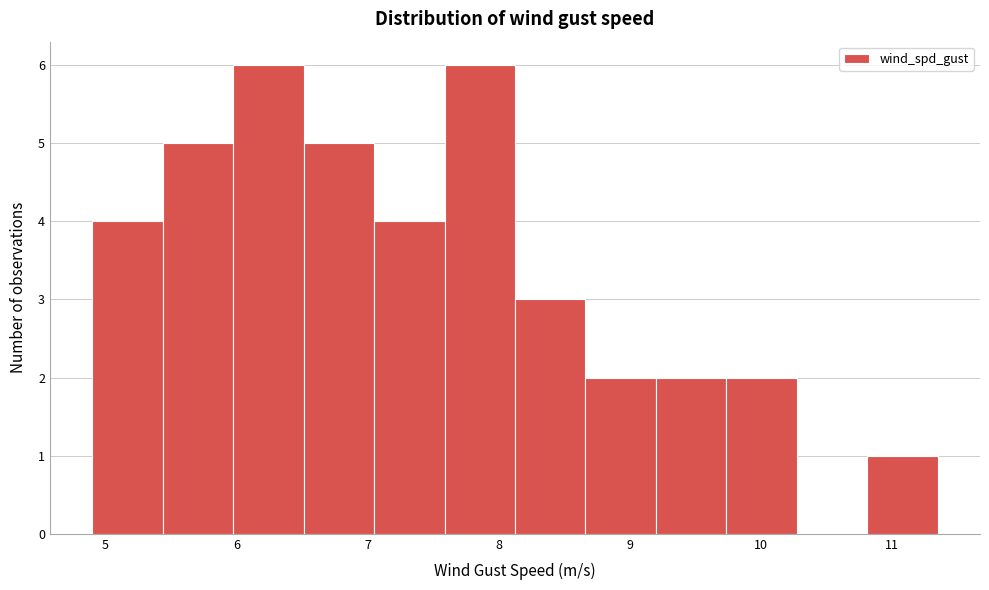

Reading left to right, transcribe this chart: for each bar, give the range it covers on the x-axis and its height. Neither the bar edges nor the heights are printed on the chart, so give them approximately, as read against the axes.

4.9 to 5.4: 4
5.4 to 6.0: 5
6.0 to 6.5: 6
6.5 to 7.1: 5
7.1 to 7.6: 4
7.6 to 8.1: 6
8.1 to 8.7: 3
8.7 to 9.2: 2
9.2 to 9.7: 2
9.7 to 10.3: 2
10.3 to 10.8: 0
10.8 to 11.4: 1